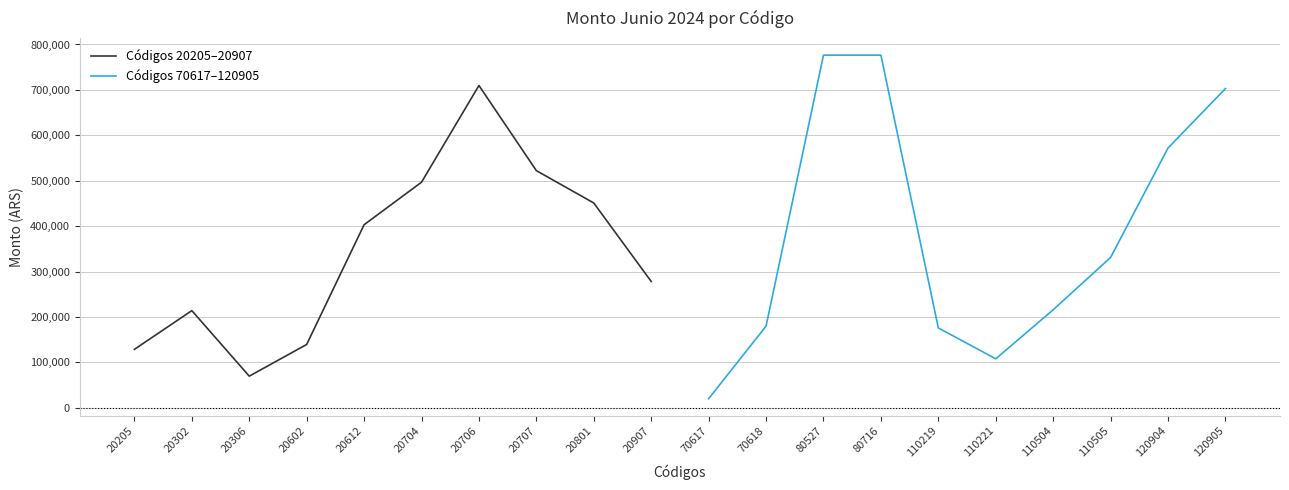

Rank the series by their average value, from highest to lowest.

Códigos 70617–120905, Códigos 20205–20907